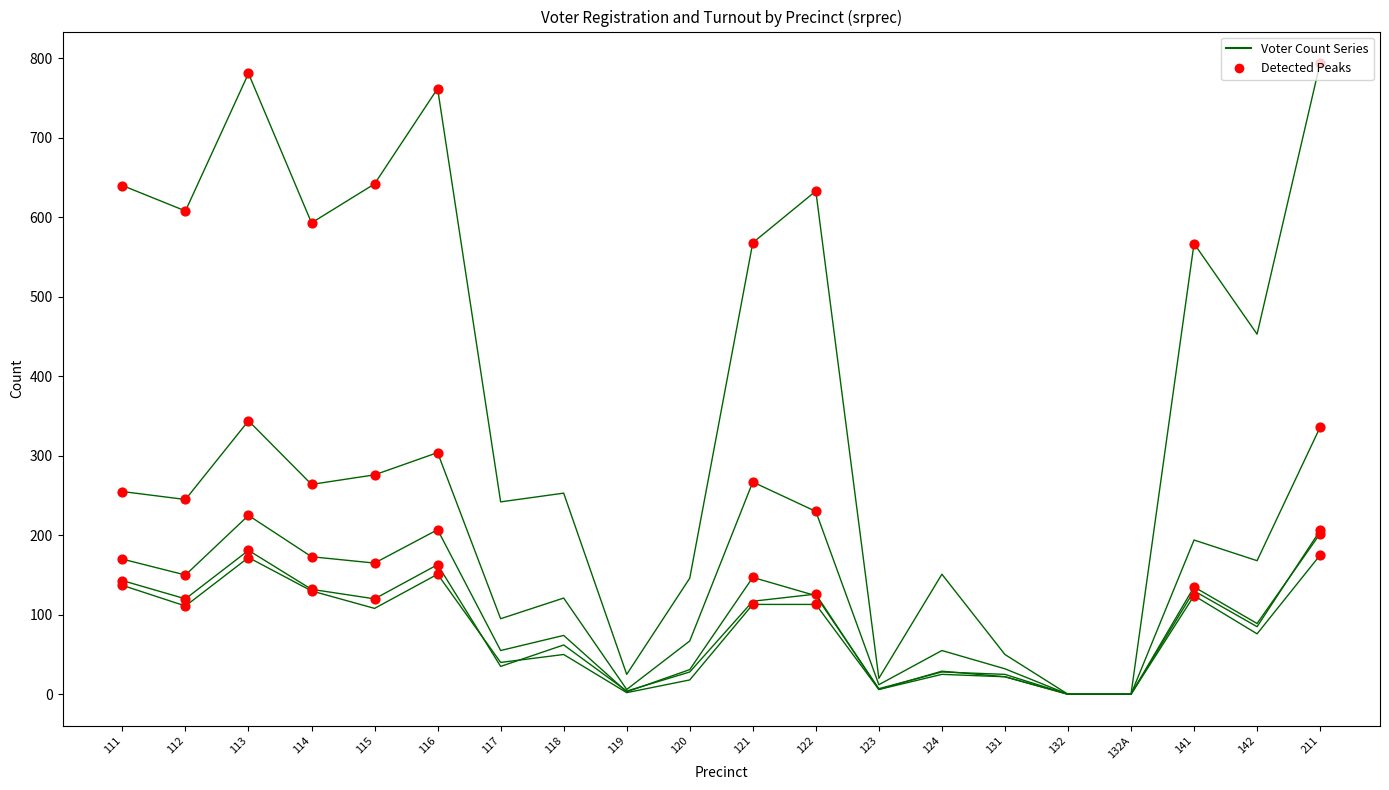

Is this an area chart (filled region under the line)?

No